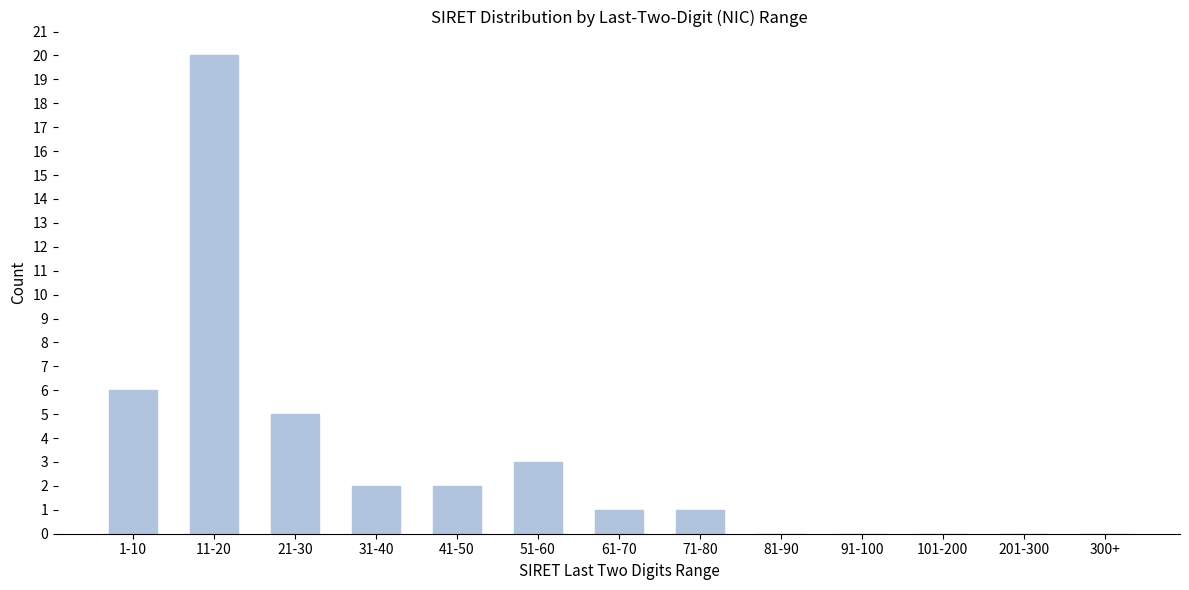

Reading left to right, what are all the values shown in this chart?

1-10=6	11-20=20	21-30=5	31-40=2	41-50=2	51-60=3	61-70=1	71-80=1	81-90=0	91-100=0	101-200=0	201-300=0	300+=0